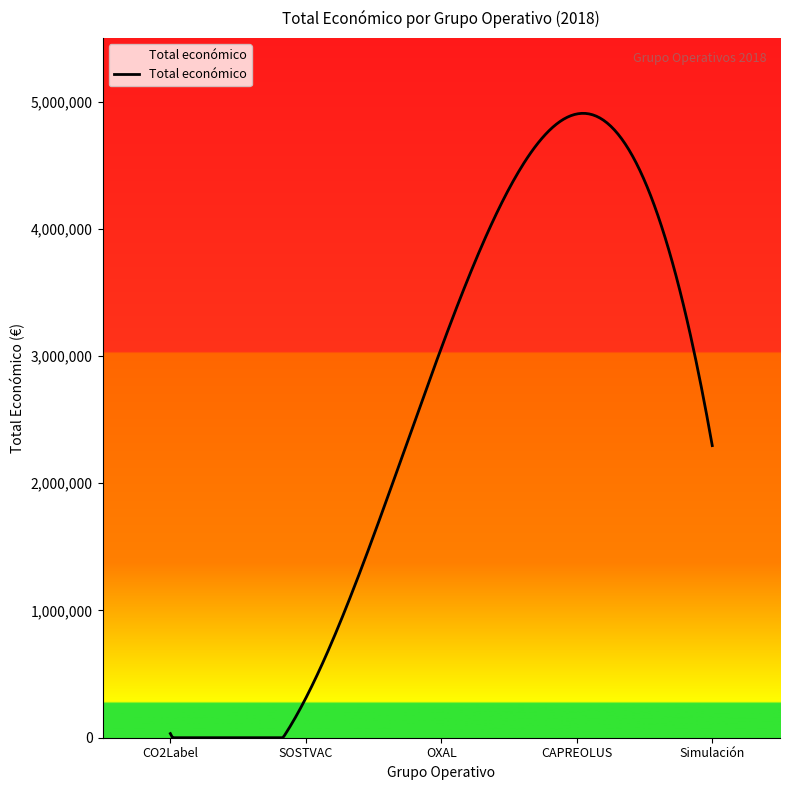

What is the difference between the maximum and minimum values?

4907611.4